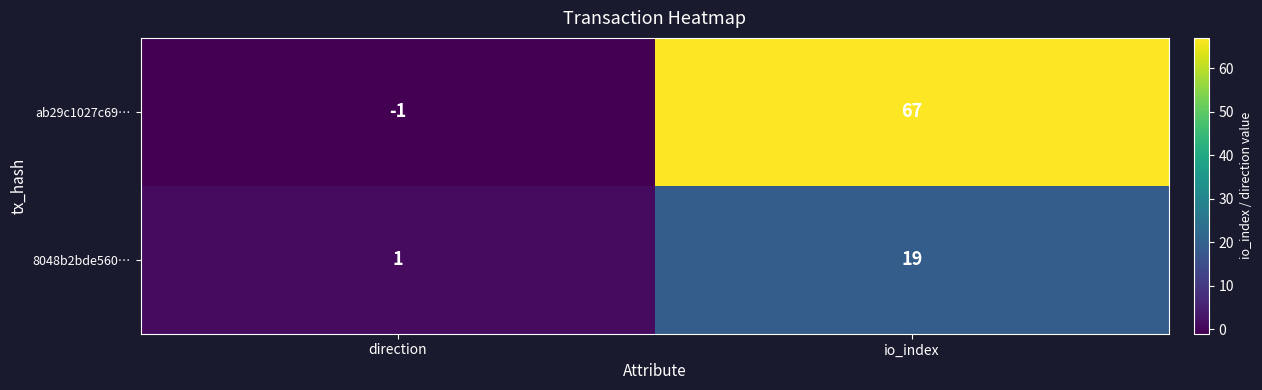

List the series in order of their overall mean, lowest first.

8048b2bde560…, ab29c1027c69…